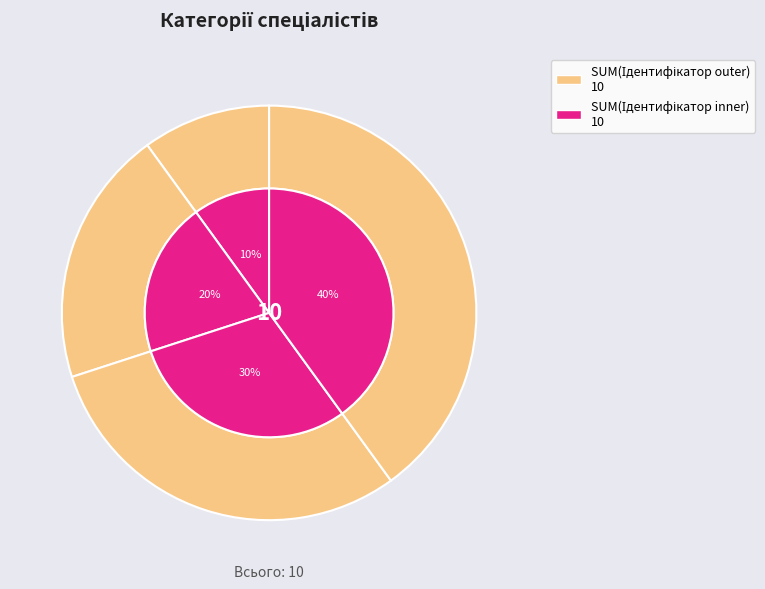

Do Спеціаліст вищої категорії and Спеціаліст together represent more than half of the pie?

No